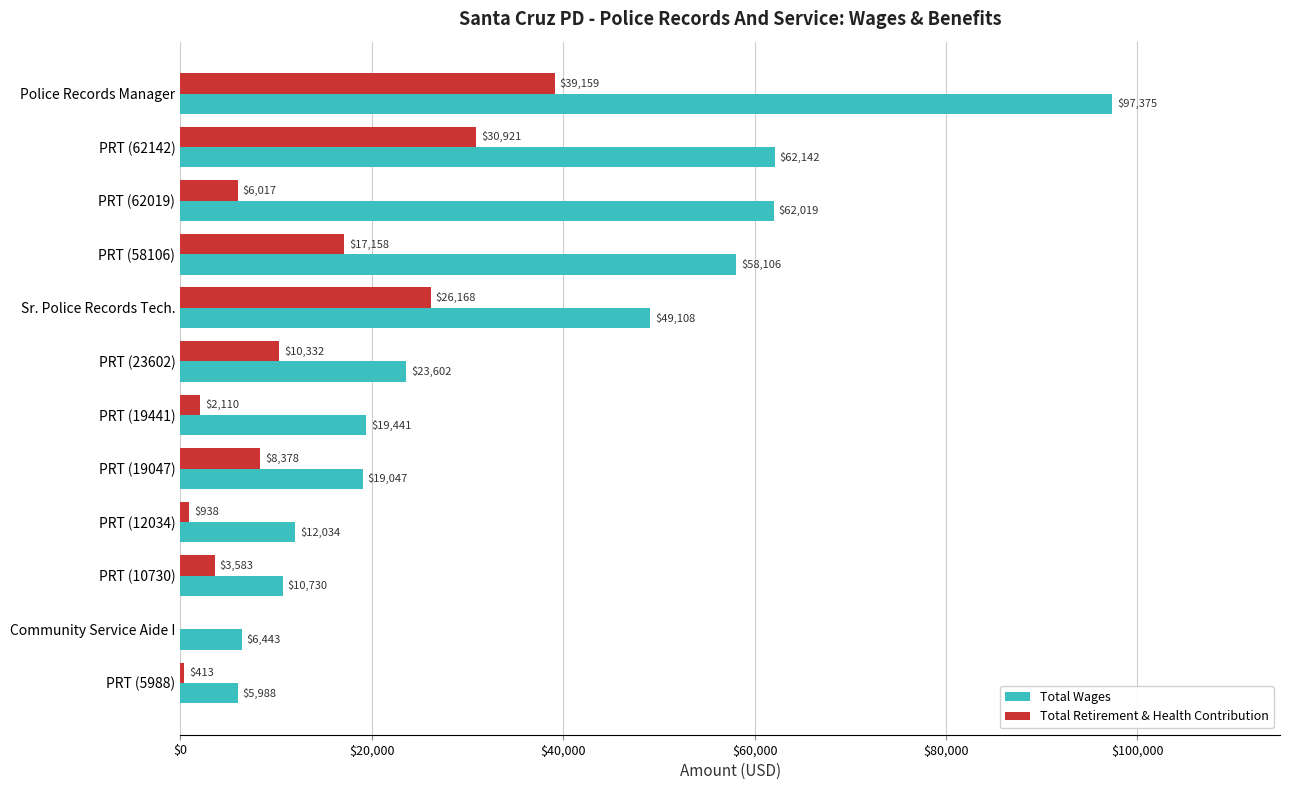

At which label does Total Retirement & Health Contribution reach its peak?

Police Records Manager